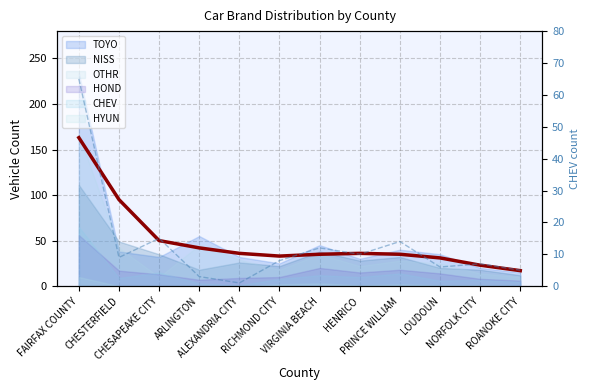

What is the label of the 7th point from the left?

VIRGINIA BEACH